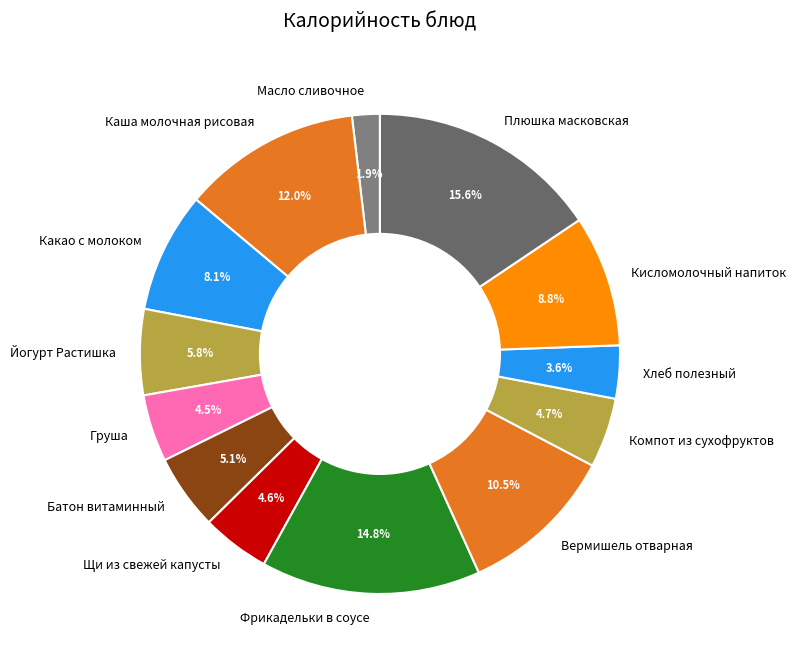

Is there a majority slice in this chart?

No